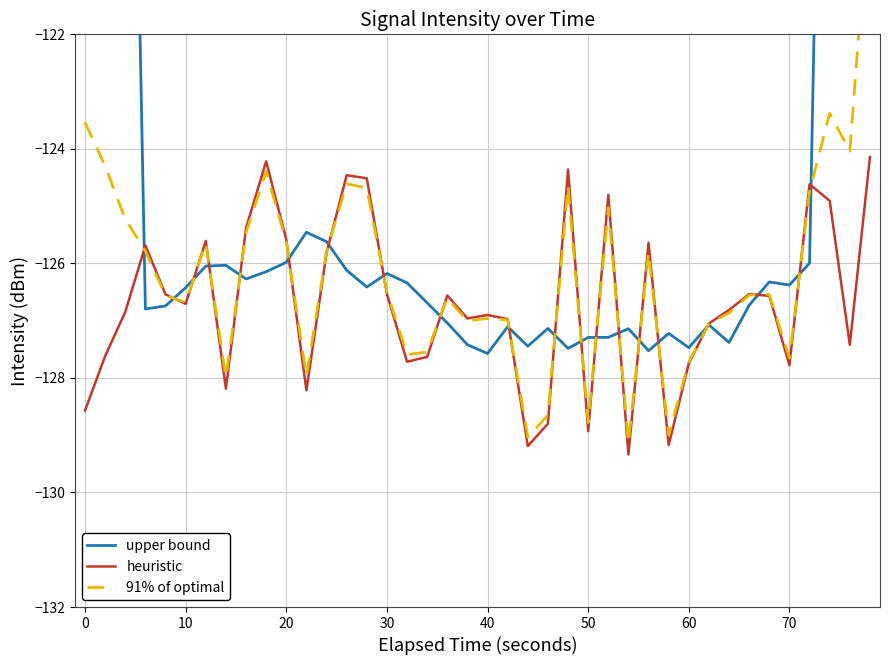

What is the value of the 91% of optimal point at the 30th from the left?

-129.0